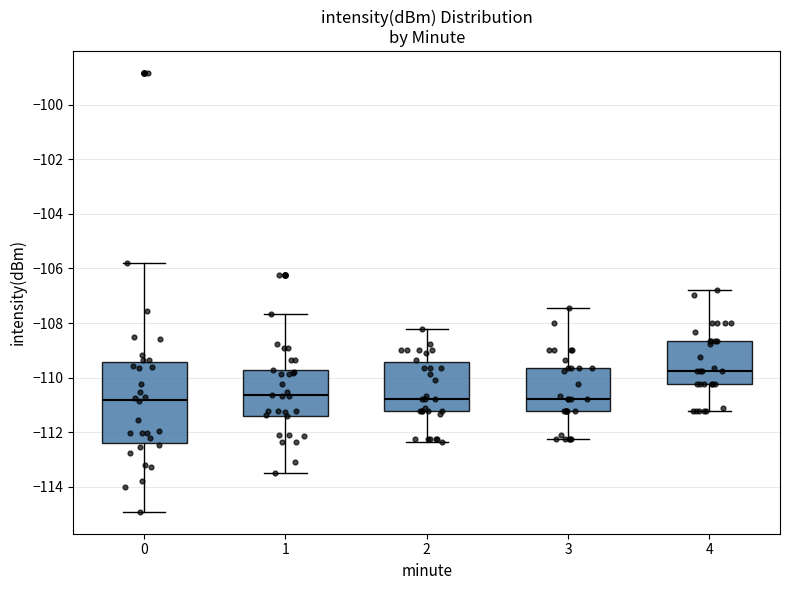

Reading left to right, transcribe this box plot: for each box, give where its median line is, the range the box spans, and where its two whiskers end, as read against the y-axis. The values are not printed on the chart, so give them approximately, as read against the axis.

0: median -110.8, box -112.4 to -109.4, whiskers -115.0 to -105.8
1: median -110.6, box -111.4 to -109.8, whiskers -113.4 to -107.6
2: median -110.8, box -111.2 to -109.4, whiskers -112.4 to -108.2
3: median -110.8, box -111.2 to -109.6, whiskers -112.2 to -107.4
4: median -109.8, box -110.2 to -108.6, whiskers -111.2 to -106.8